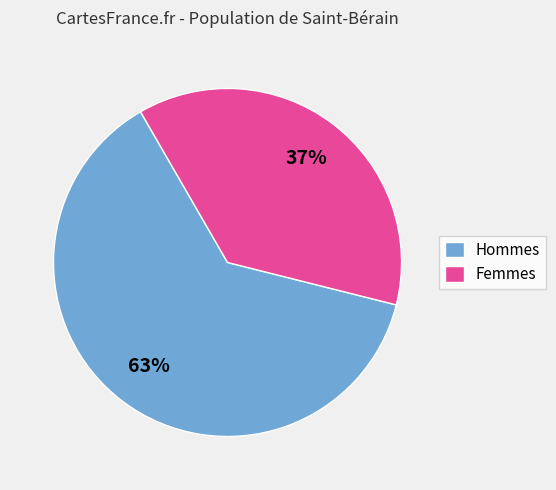

To the nearest percent, what is the combined percentage of Femmes and Hommes?

100%